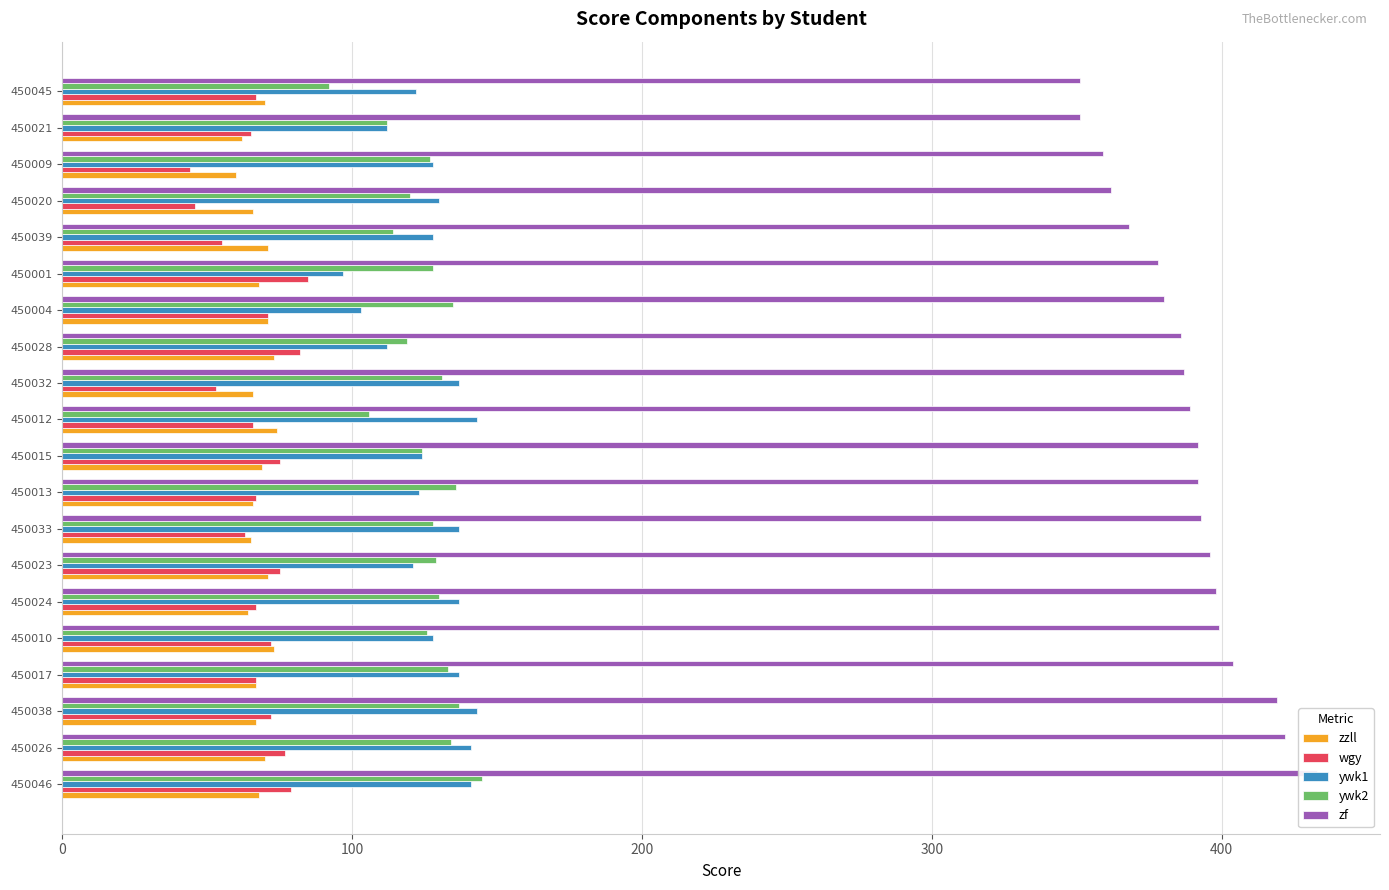

What is the difference between the maximum and minimum values in the zf series?

82